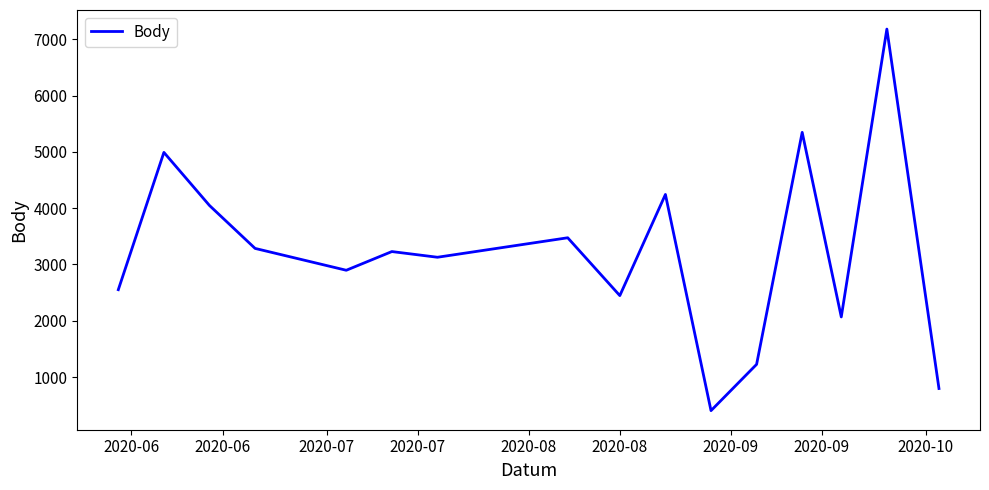

What is the maximum value shown in the chart?

7180